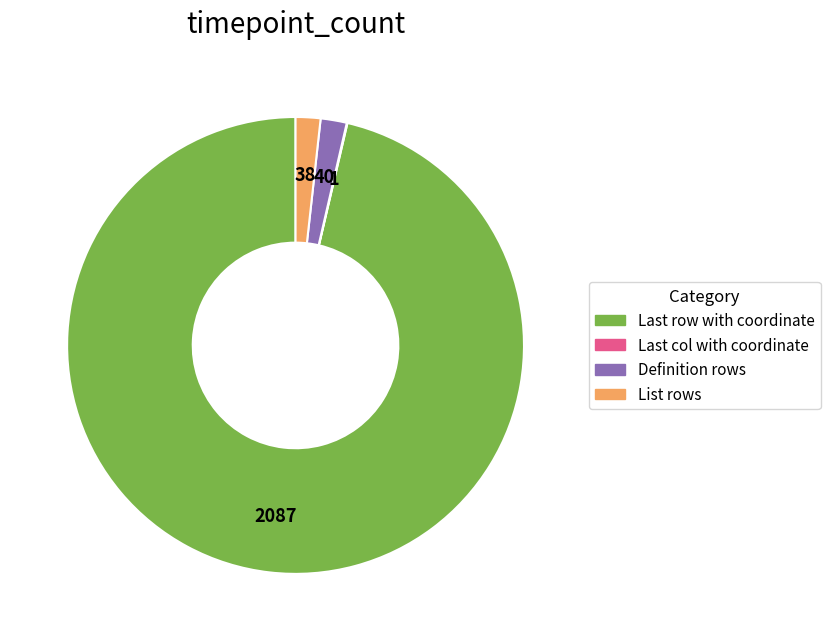

Which slice represents more than half of the pie?

Last row with coordinate